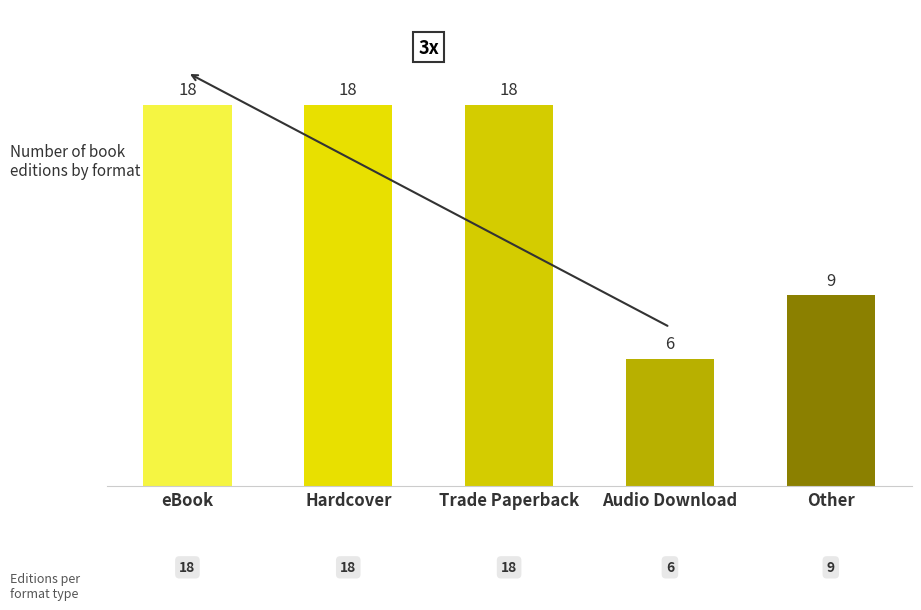

Which label corresponds to the smallest value in the chart?

Audio Download